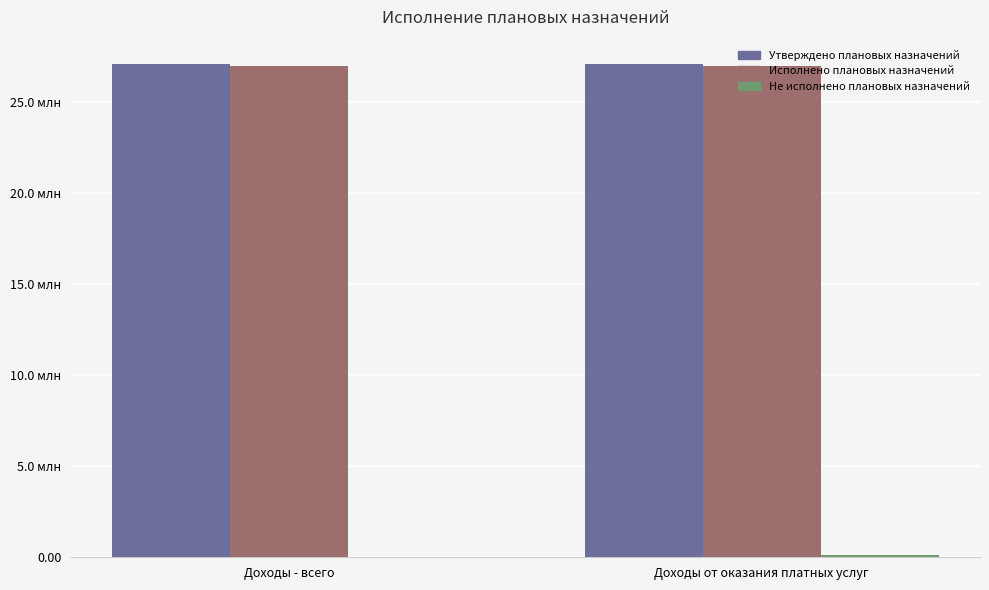

Are the bars grouped side by side (vs. stacked)?

Yes